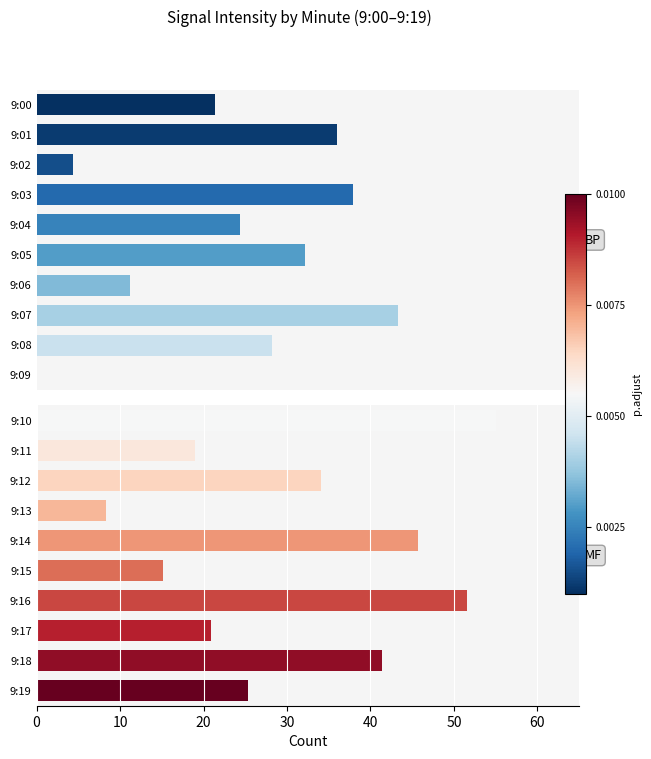

What position from the left is 9?

10